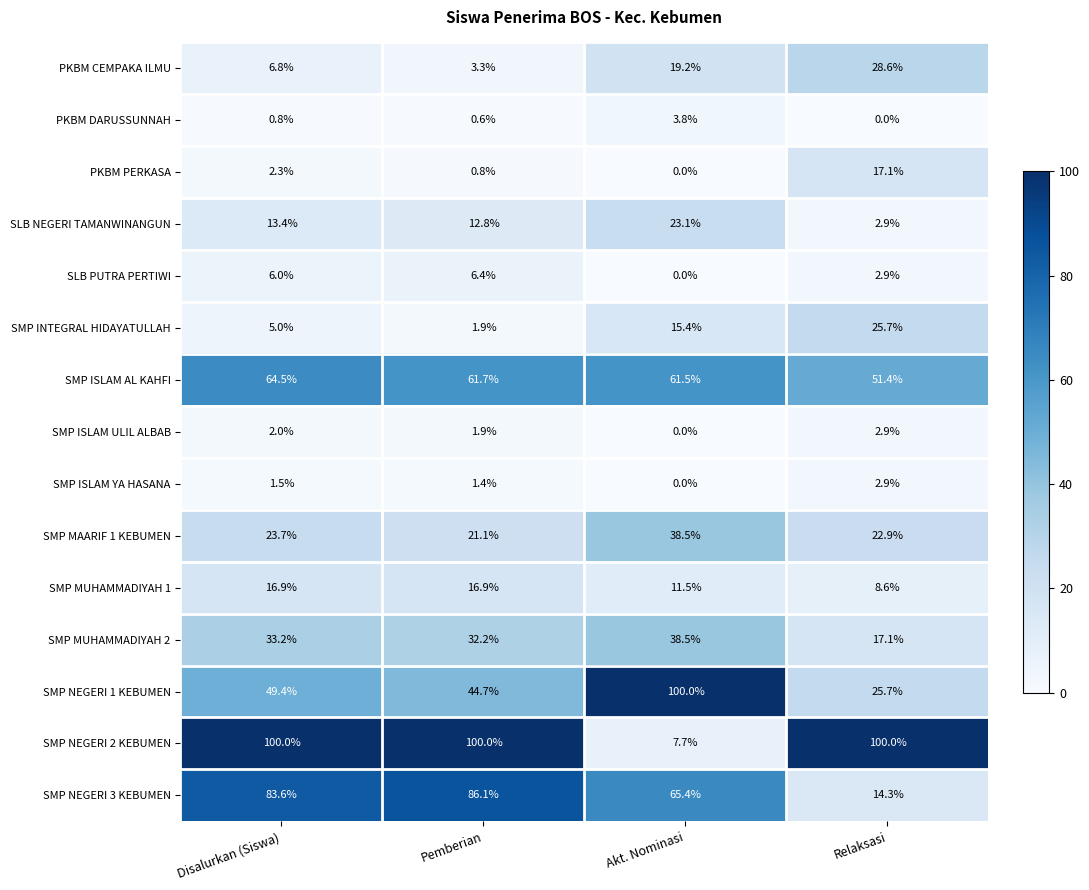

What is the difference between the highest and lowest values at Relaksasi?

100.0